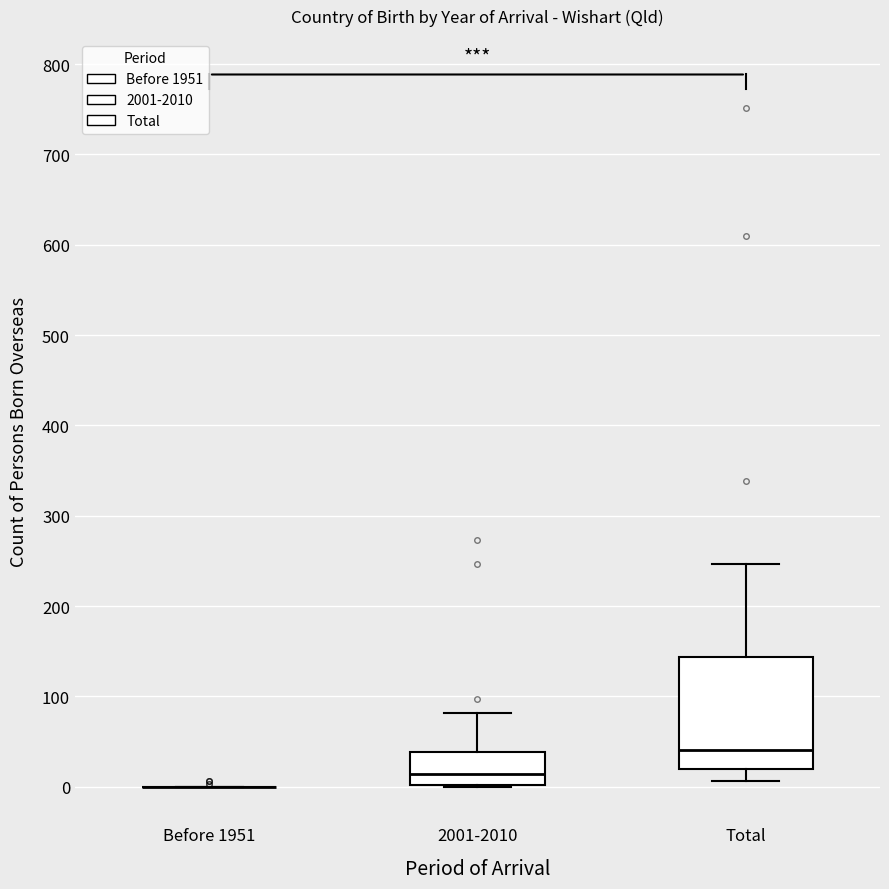

Reading left to right, read every box against the y-axis: the position of its median line, the range the box covers, and the ends of its whiskers. The values are not printed on the chart, so give them approximately, as read against the axis.

Before 1951: box collapsed to a line at 0, whiskers 0 to 0
2001-2010: median 10, box 0 to 40, whiskers 0 to 80
Total: median 40, box 20 to 140, whiskers 10 to 250